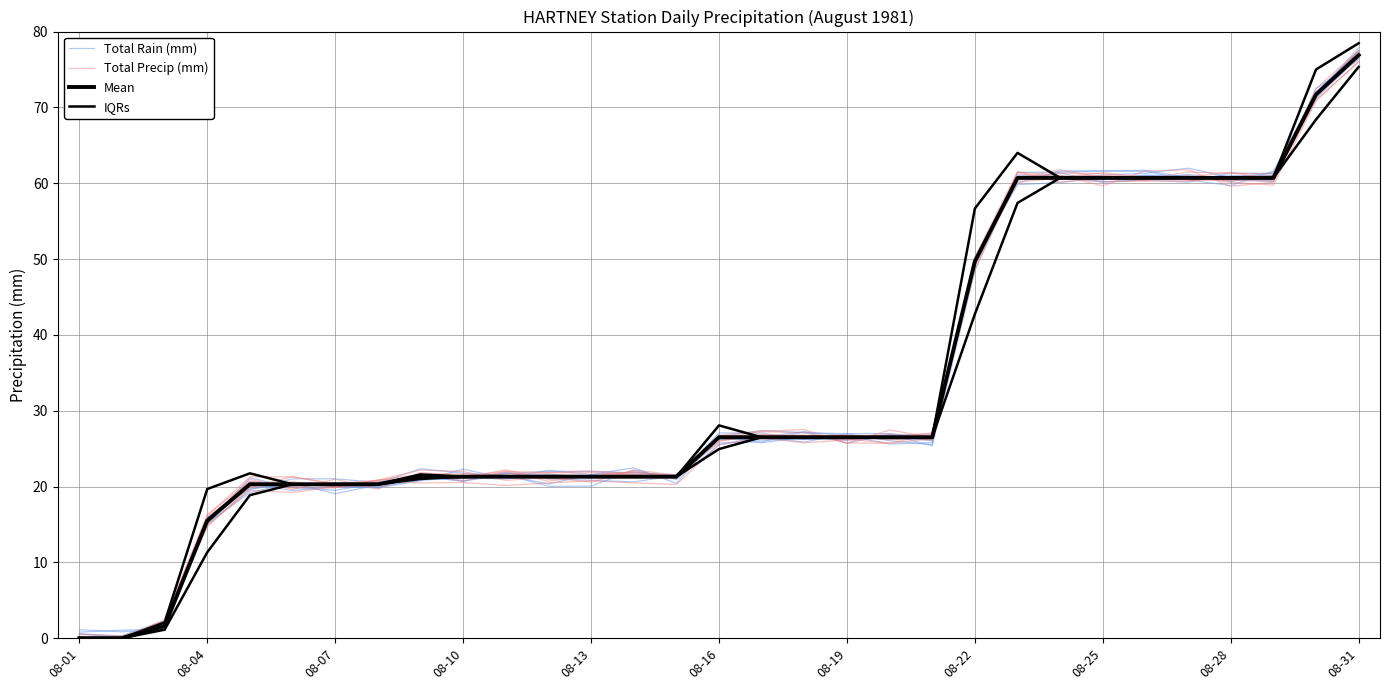

True or false: Mean and Total Precip (mm) intersect in this chart.

False